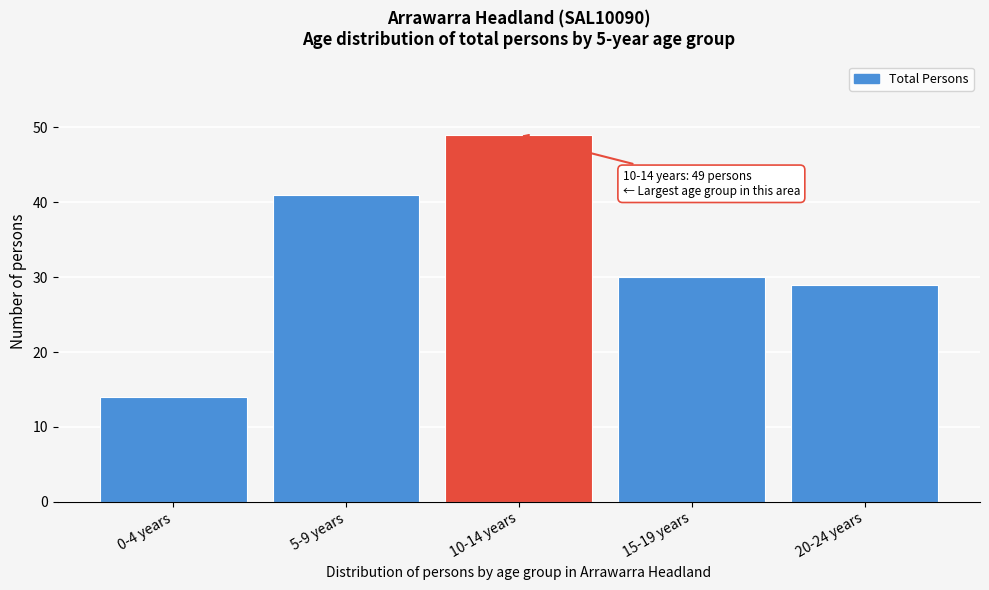

Reading right to left, list all the values displayed in this chart.

29	30	49	41	14